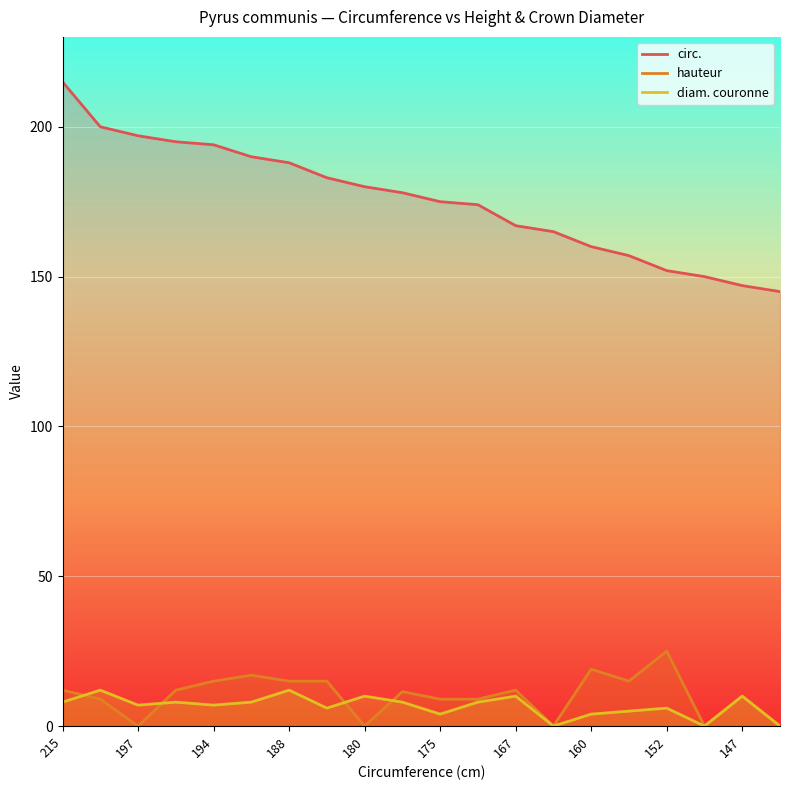

Rank the series at 180 from lowest to highest value.

hauteur, diam. couronne, circ.